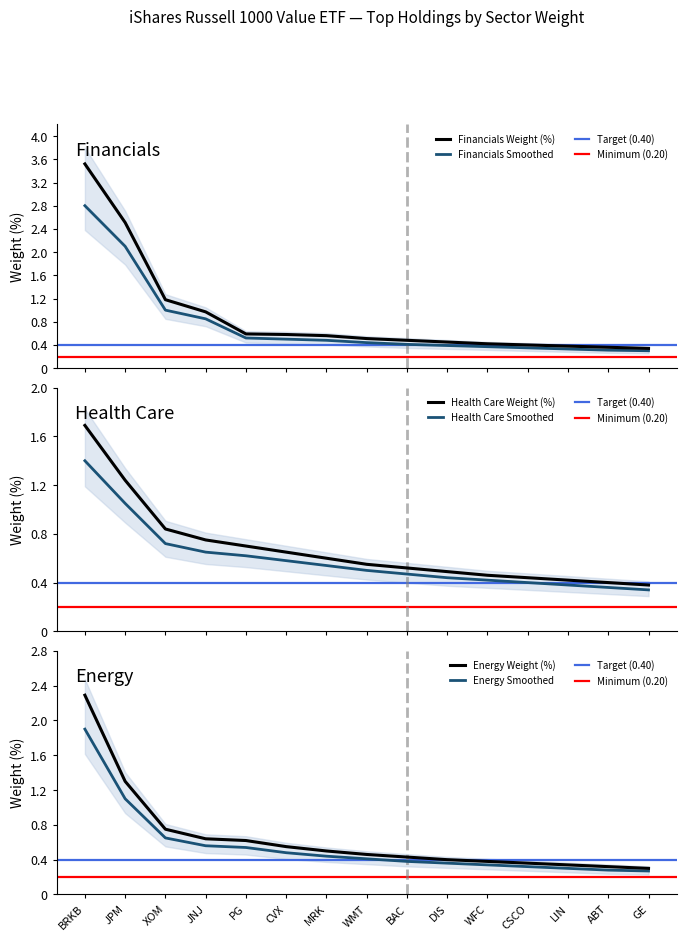

What is the maximum value for Financials Weight (%)?

3.5